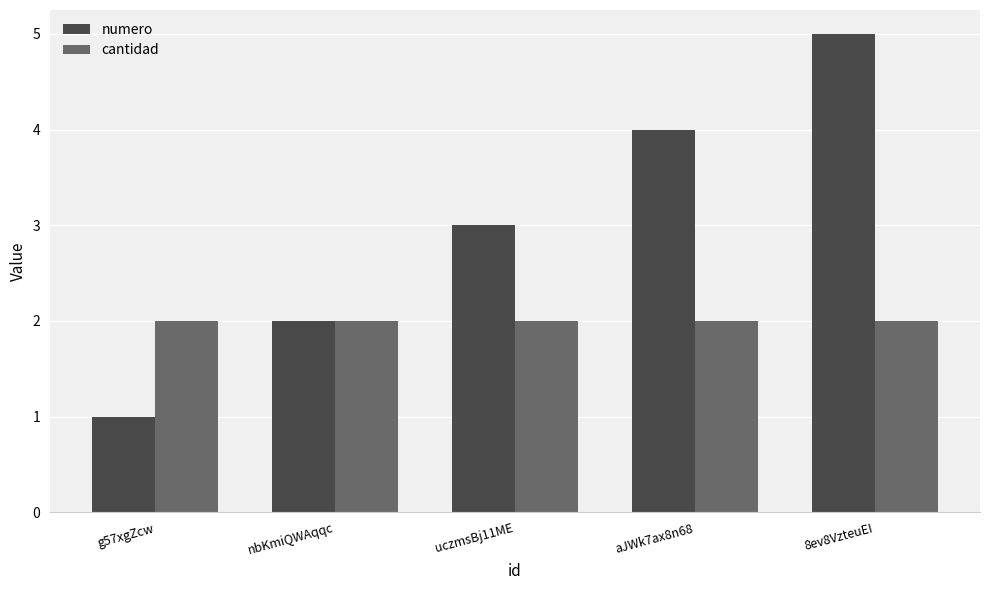

Reading left to right, transcribe all the data shown in this chart.

numero: g57xgZcw=1	nbKmiQWAqqc=2	uczmsBj11ME=3	aJWk7ax8n68=4	8ev8VzteuEI=5
cantidad: g57xgZcw=2	nbKmiQWAqqc=2	uczmsBj11ME=2	aJWk7ax8n68=2	8ev8VzteuEI=2